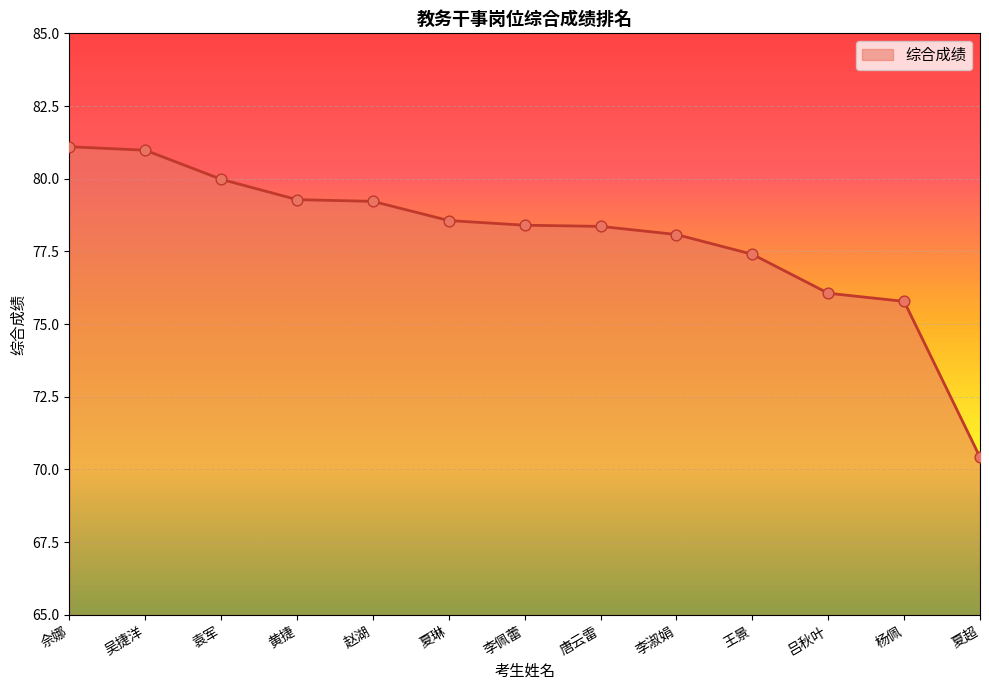

What is the change in value from 吴捷洋 to 杨佩?

-5.2